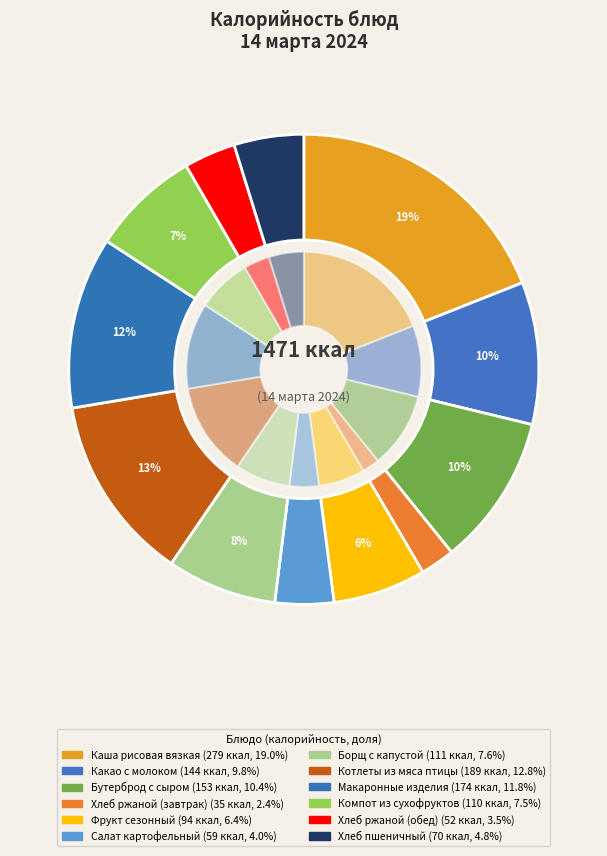

Is the sum of Борщ с капустой and Хлеб ржаной (обед) greater than half?

No